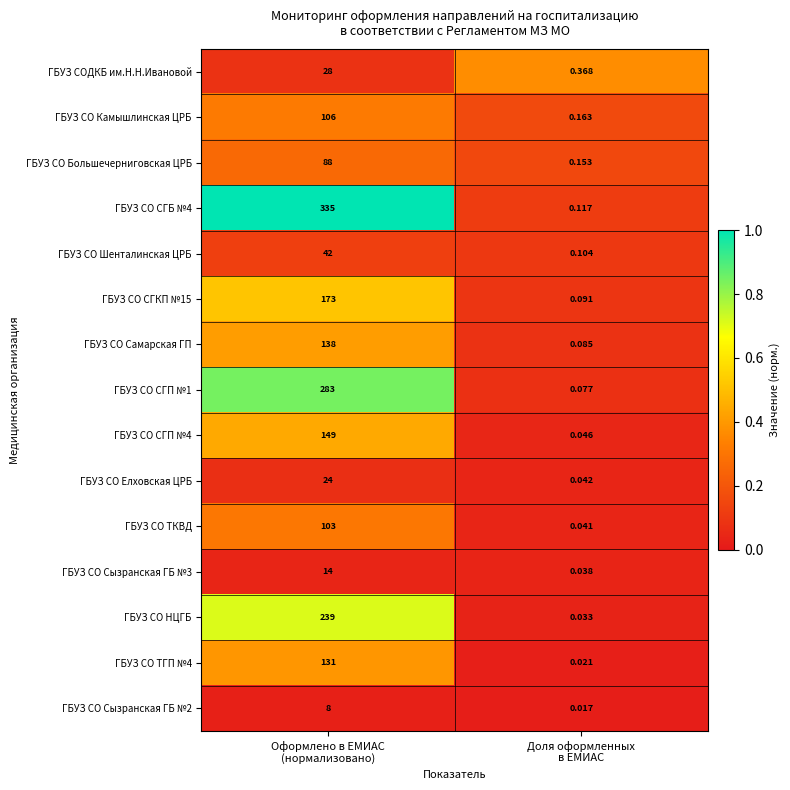

At which category is the sum across all series the highest?

Оформлено в ЕМИАС
(нормализовано)